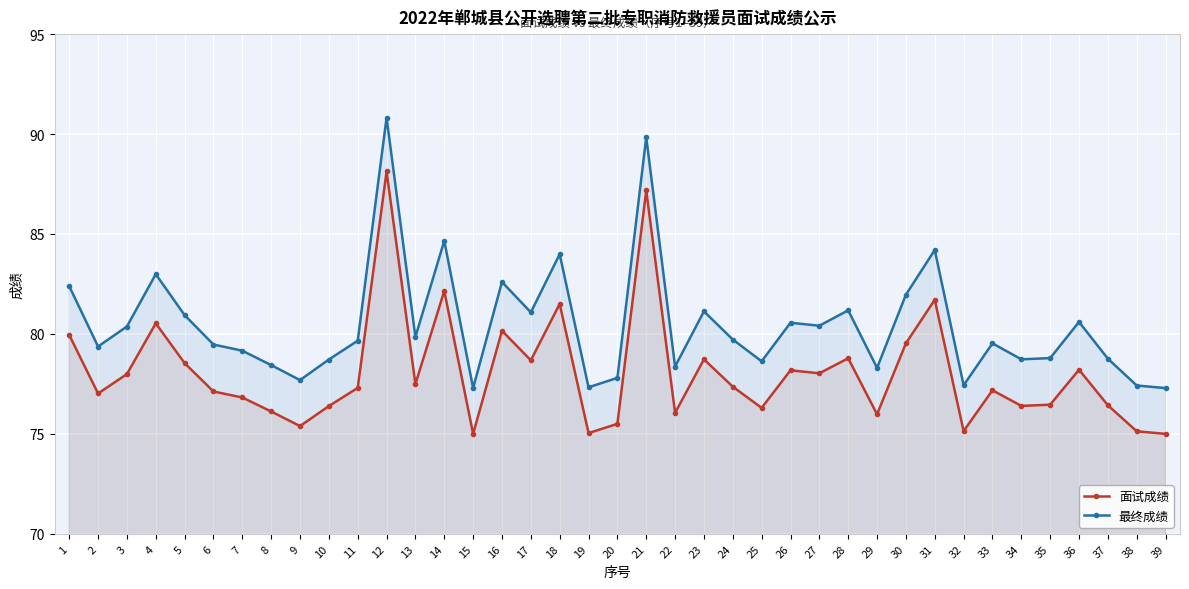

List the series in order of their overall mean, lowest first.

面试成绩, 最终成绩